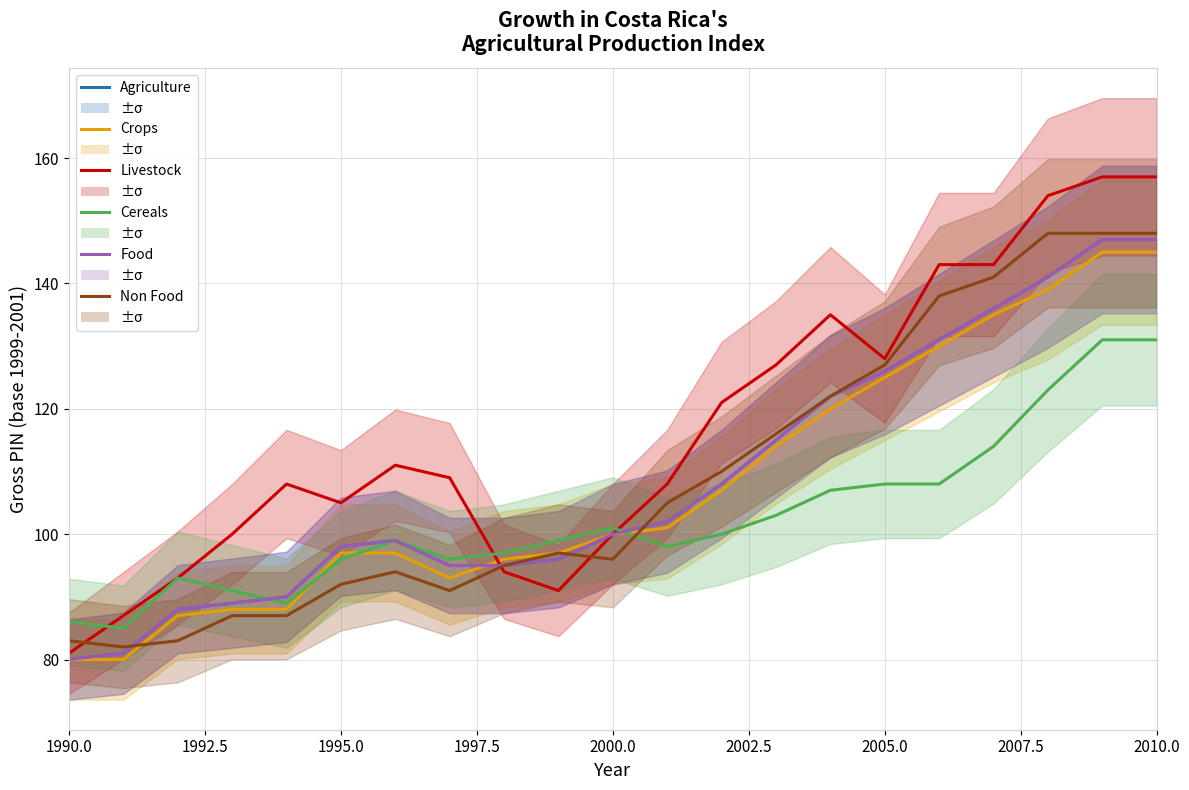

What are all the series names shown in the legend?

Agriculture, Crops, Livestock, Cereals, Food, Non Food